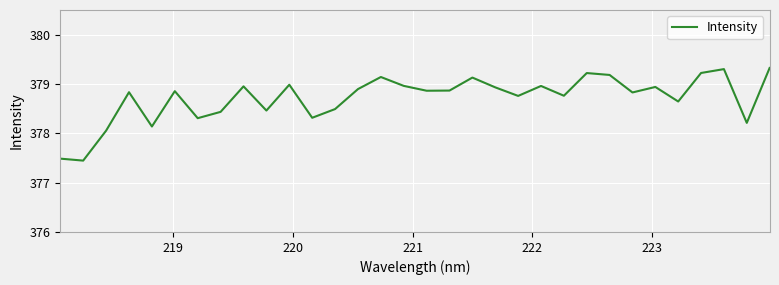

What is the maximum value shown in the chart?

379.3